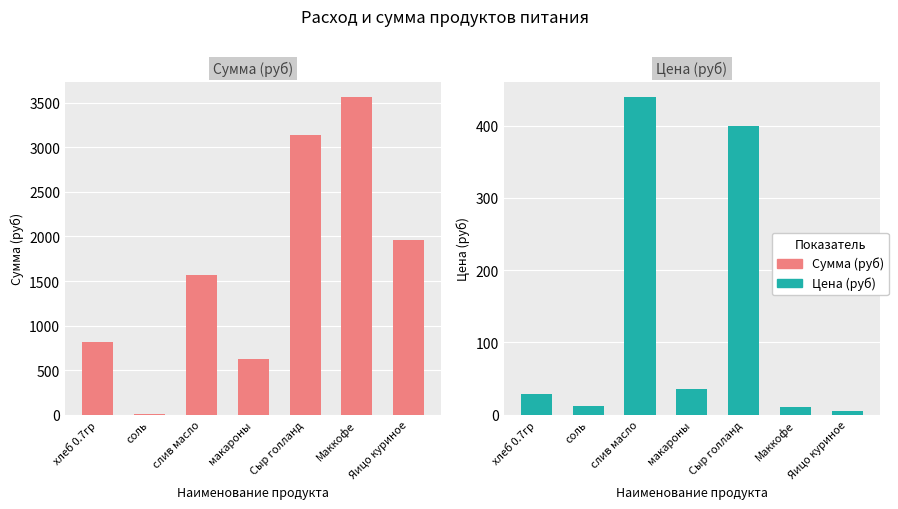

Reading right to left, extract all data points from this chart.

Сумма (руб): 1958.0	3560.0	3132.8	623.0	1562.4	8.5	813.7
Цена (руб): 5.5	10.0	400.0	35.0	438.9	12.0	28.6